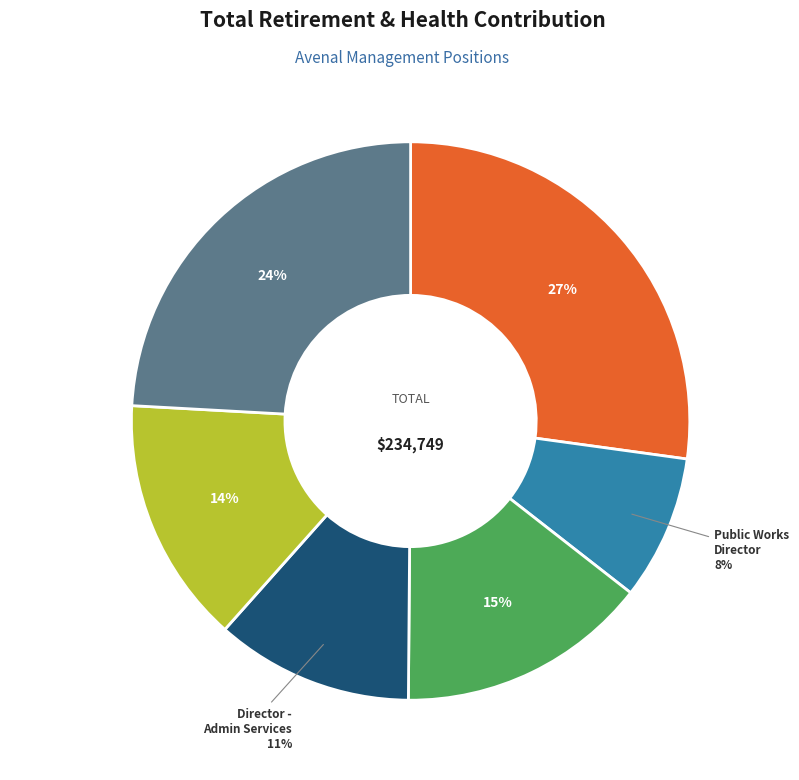

True or false: Public Works Director accounts for 8% of the total.

True